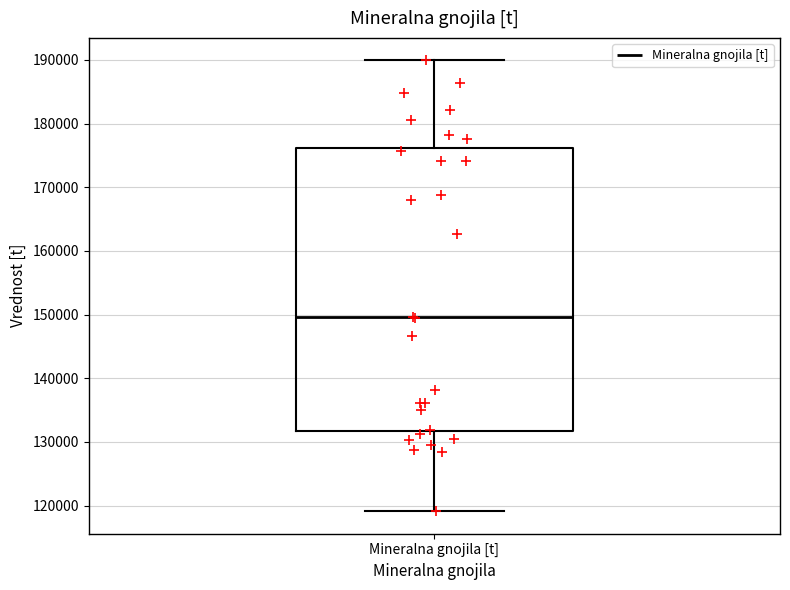

Transcribe this box plot: give where the median line is, the range the box spans, and where the two whiskers end, as read against the y-axis. The values are not printed on the chart, so give them approximately, as read against the axis.

median 150000, box 132000 to 176000, whiskers 119000 to 190000